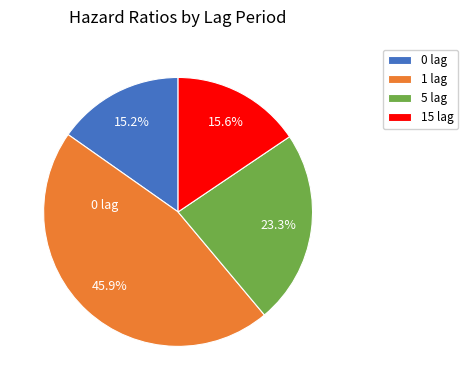

Is 5 lag the majority of the pie?

No